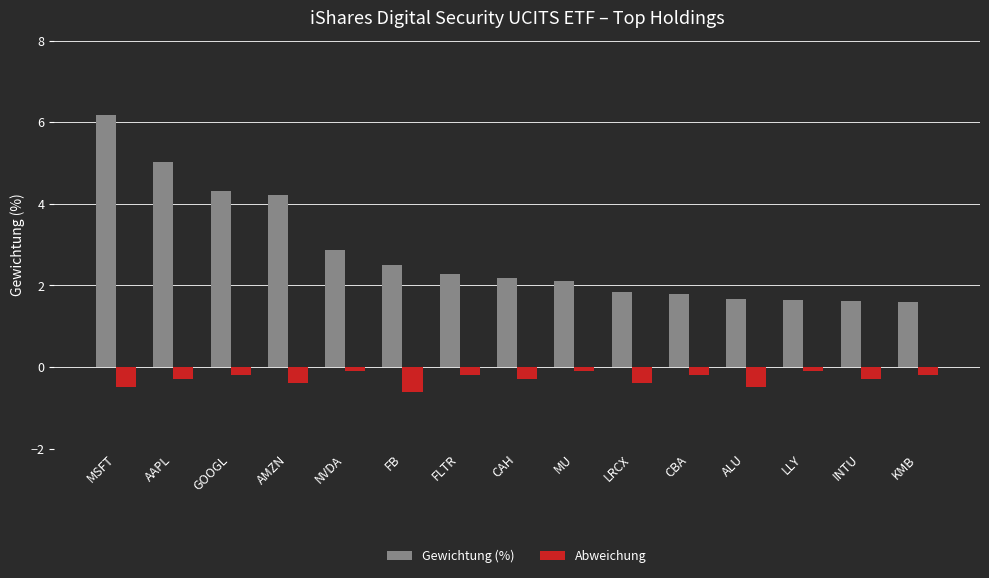

What is the sum of all Gewichtung (%) values?

41.9